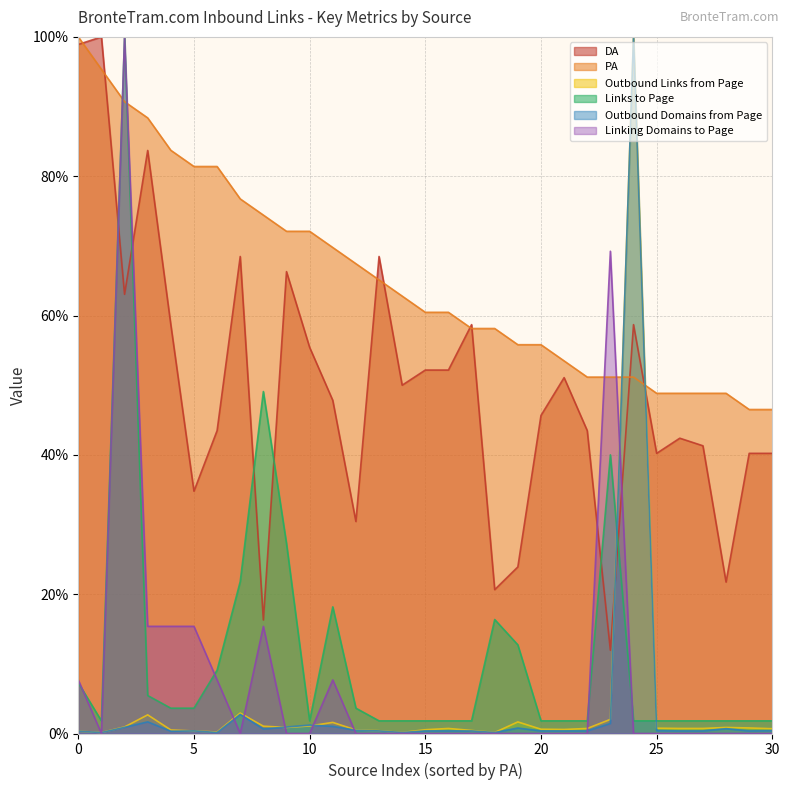

The value of Outbound Domains from Page at 2023-09-06 is 0.6. True or false?

False